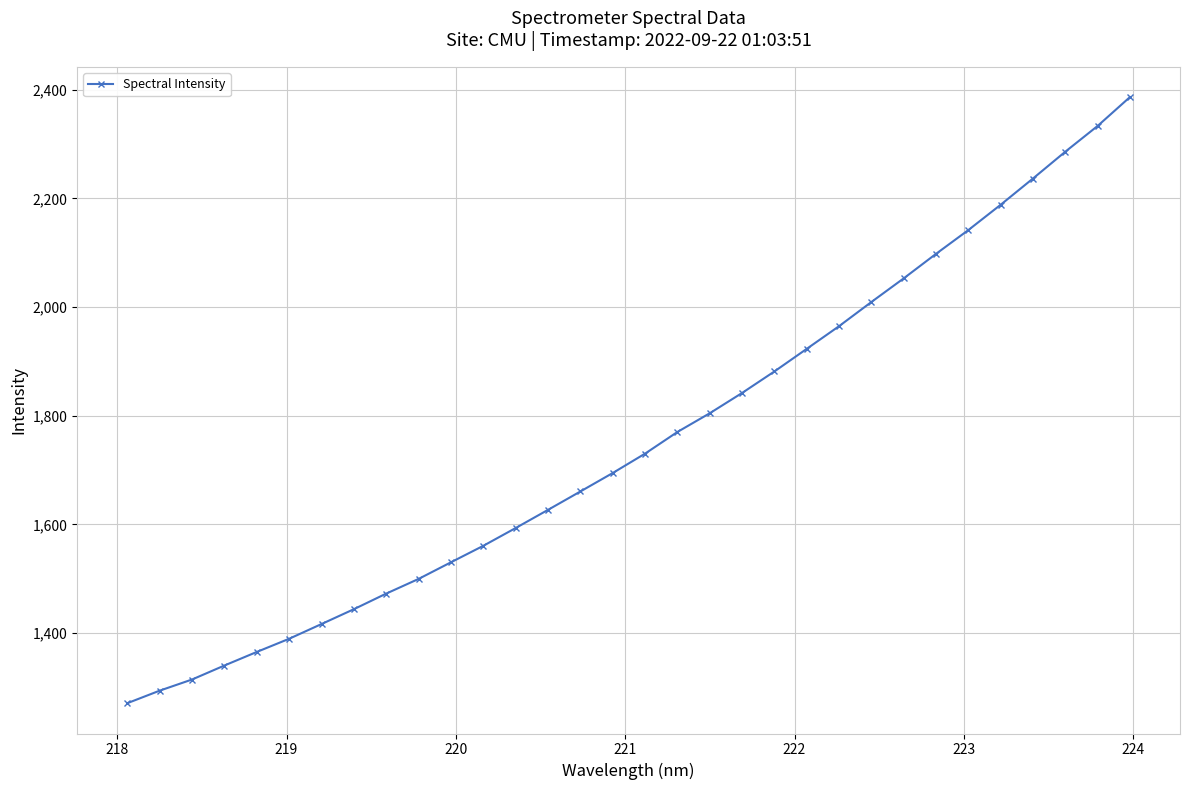

What is the sum of all values?

56121.7